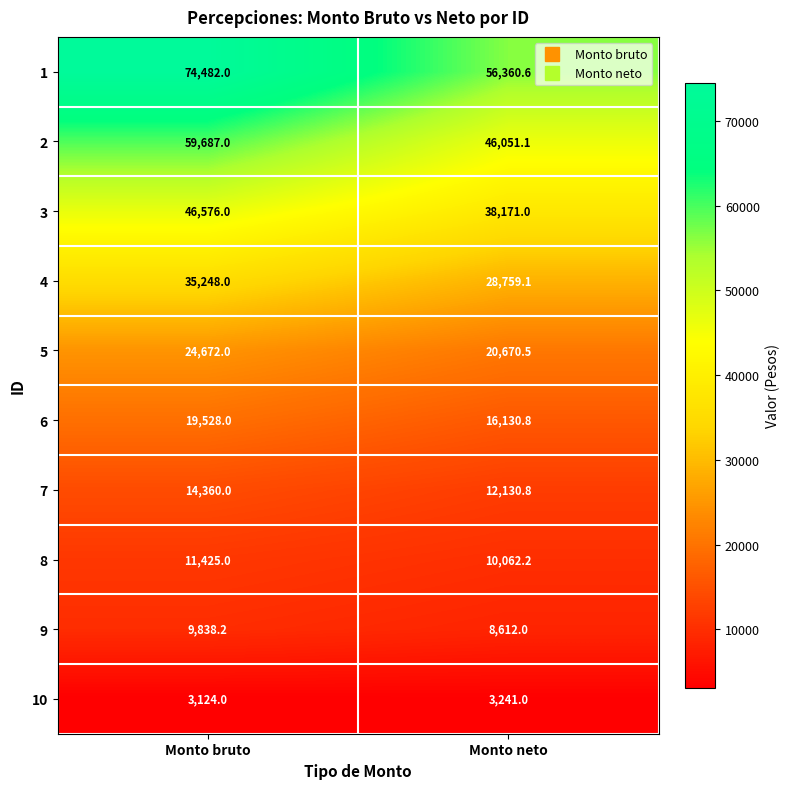

Reading left to right, what are all the values shown in this chart?

1: 74482.0	56360.6
2: 59687.0	46051.1
3: 46576.0	38171.0
4: 35248.0	28759.1
5: 24672.0	20670.5
6: 19528.0	16130.8
7: 14360.0	12130.8
8: 11425.0	10062.2
9: 9838.2	8612.0
10: 3124.0	3241.0